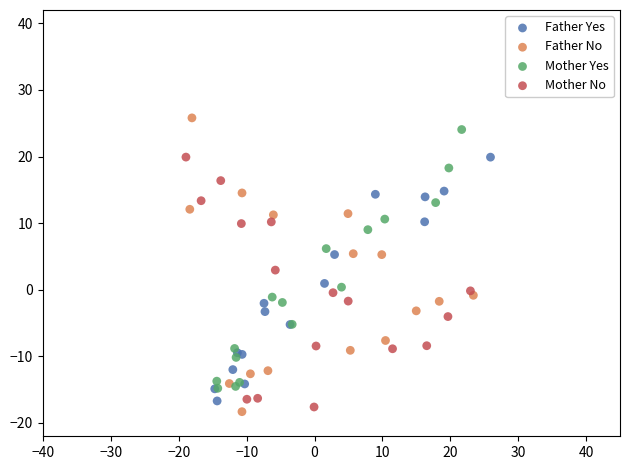

Which series has the widest spread of Y values?

Father No